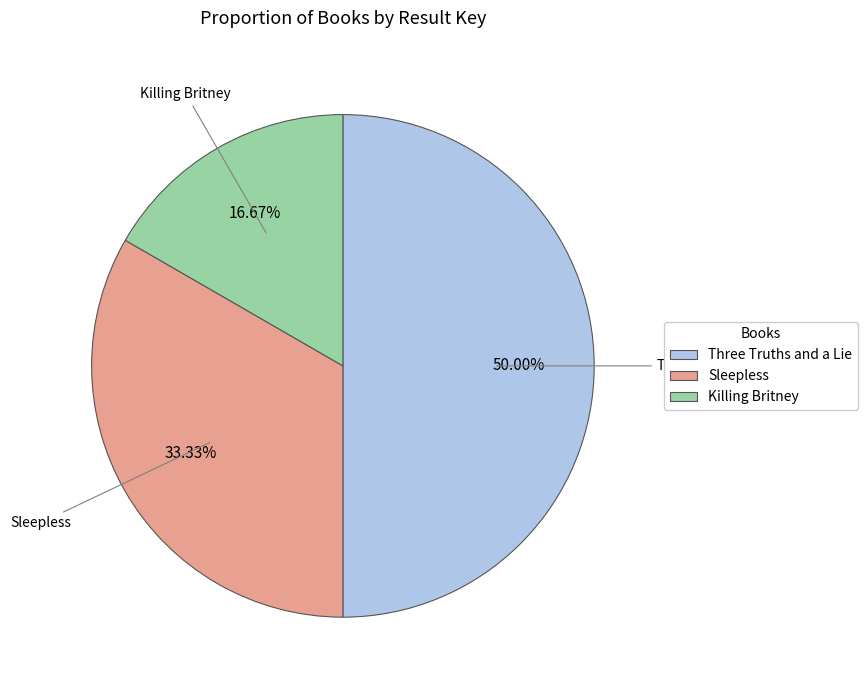

Between Killing Britney and Three Truths and a Lie, which is larger?

Three Truths and a Lie